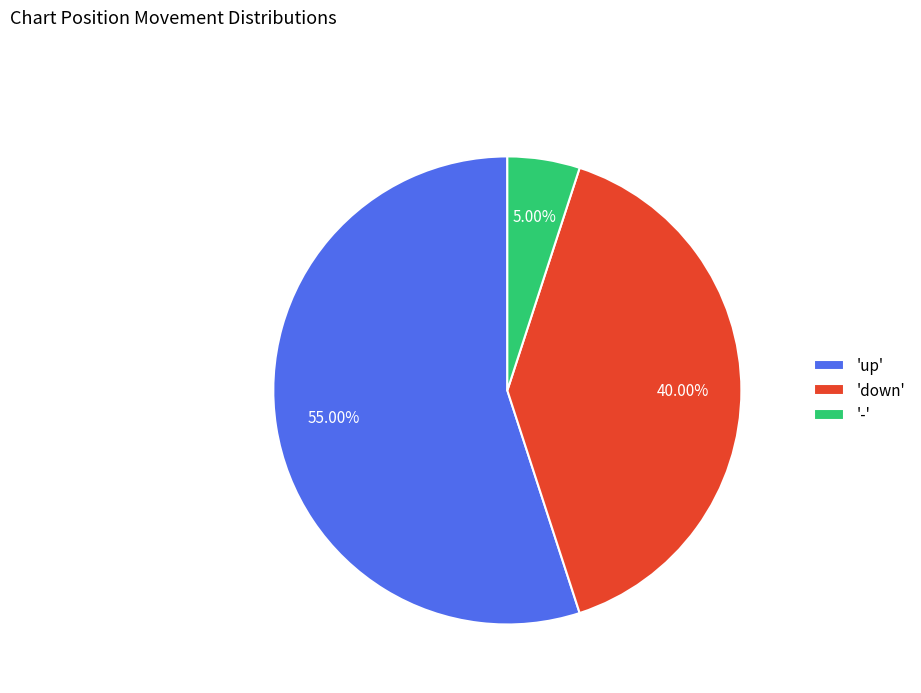

Which slice is the largest?

'up'